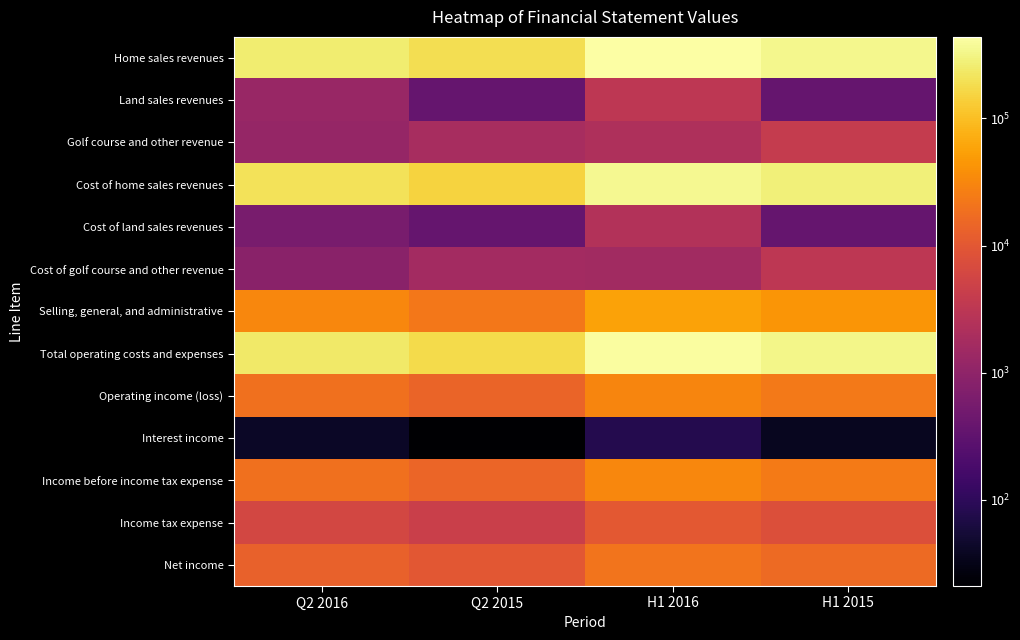

What is the difference between the highest and lowest values at Q2 2016?

257138